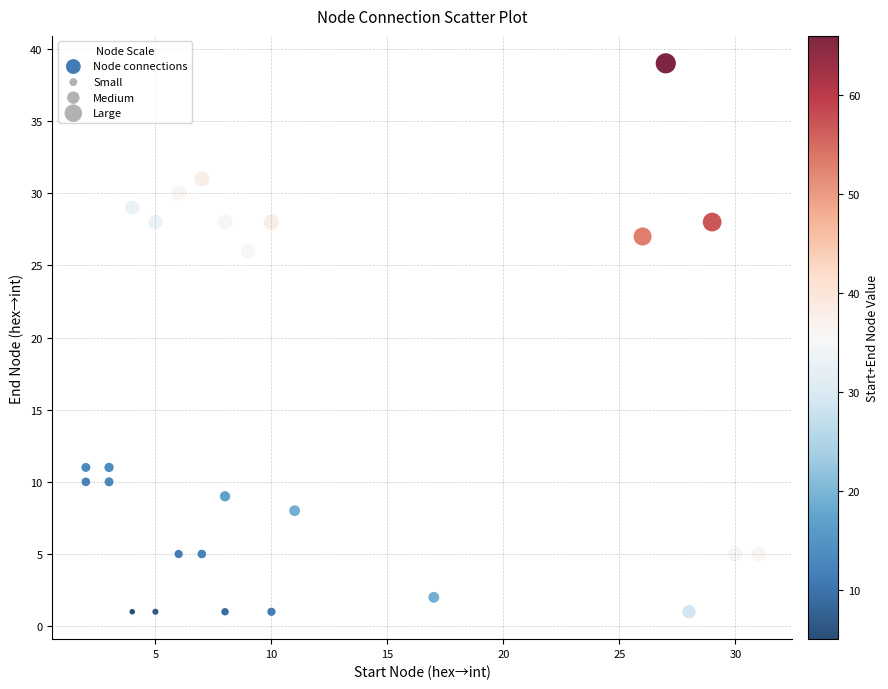

What Y value in the scatter plot is closest to 20?

26